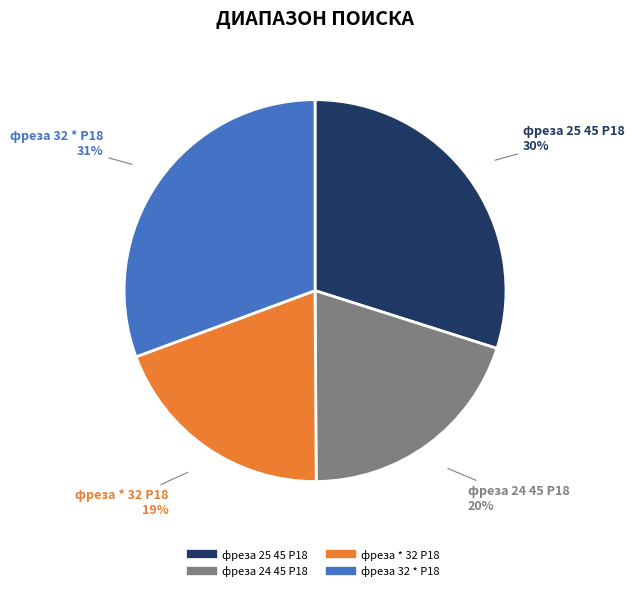

To the nearest percent, what percentage of the pie is фреза * 32 Р18?

19%